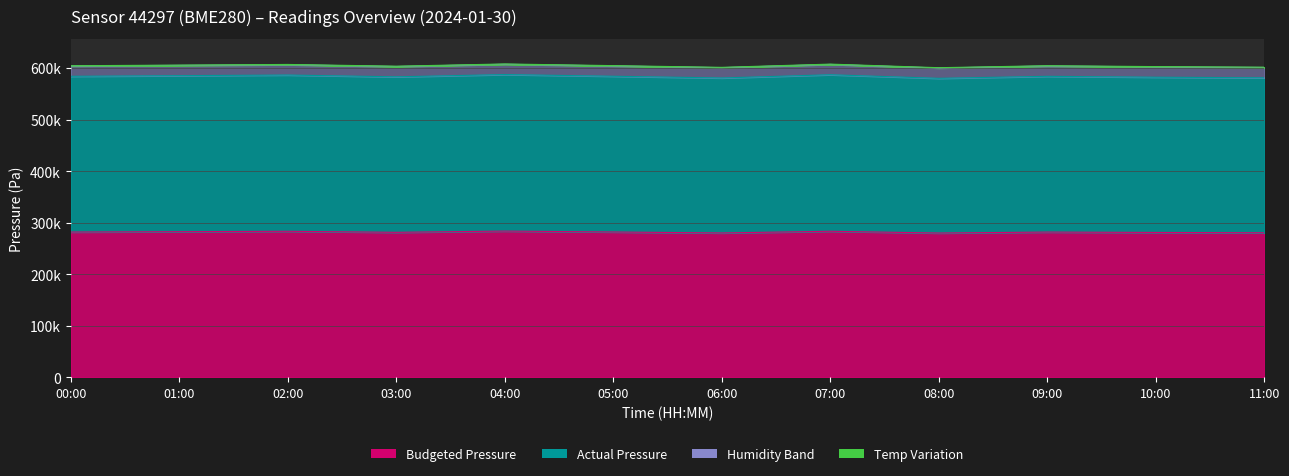

What is the label of the 5th point from the left?

04:00